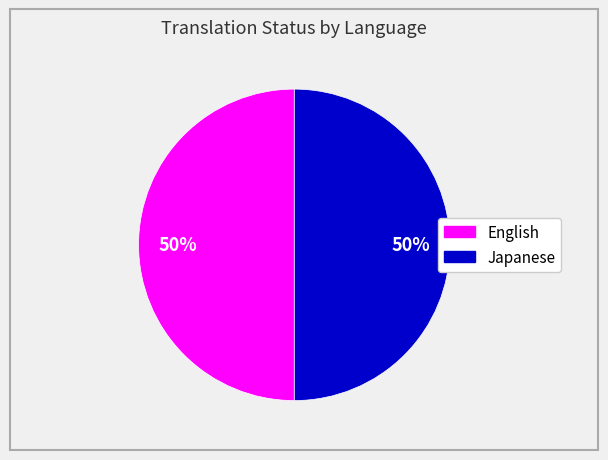

Count the number of slices in the pie.

2